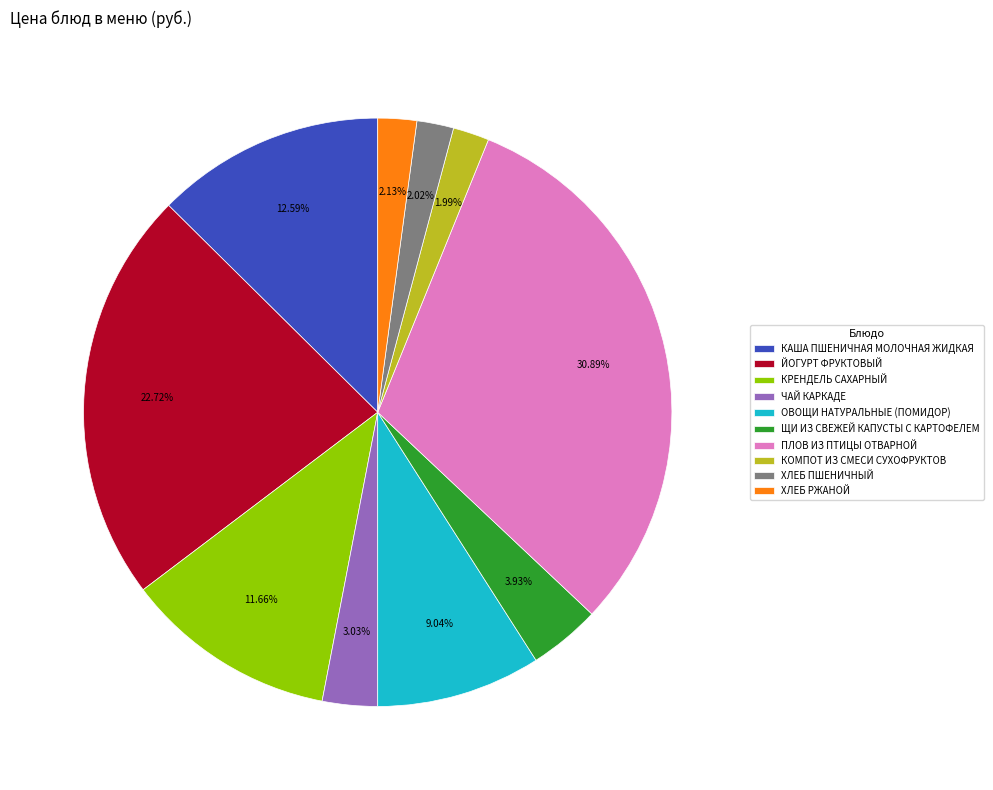

How many slices are in this pie chart?

10